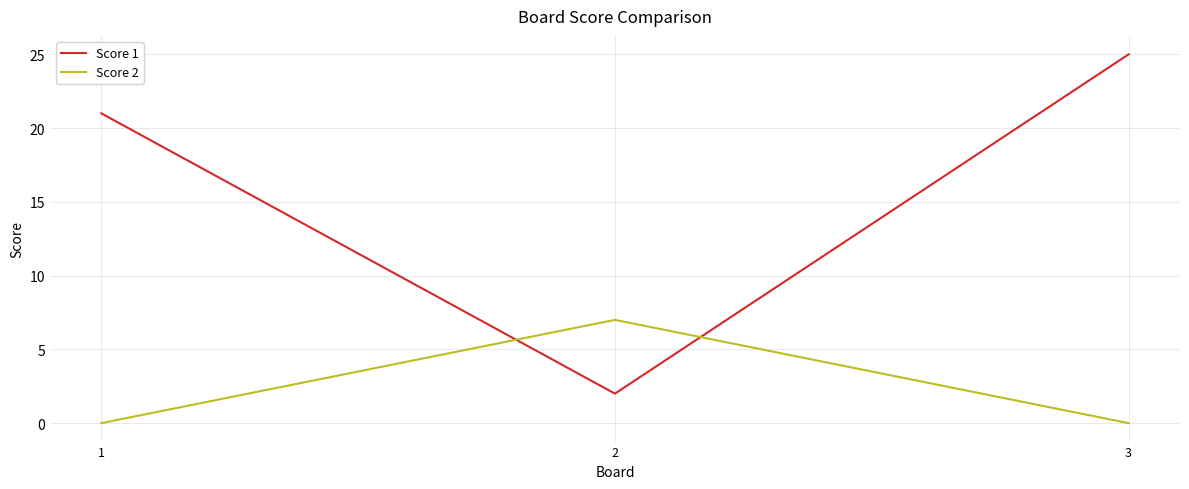

Does the chart display data point markers on the line(s)?

No